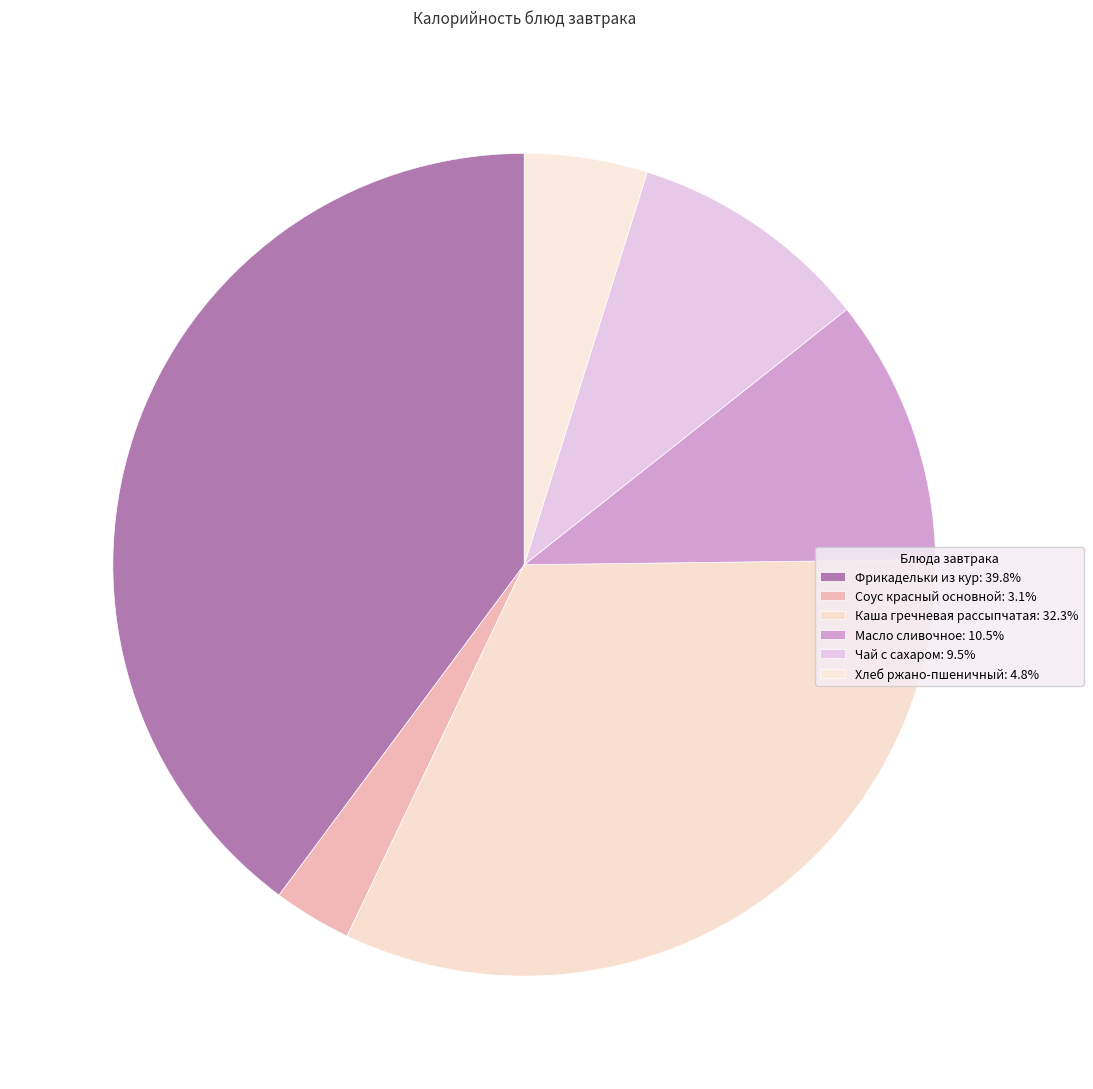

What percentage is the Чай с сахаром slice, to the nearest percent?

10%